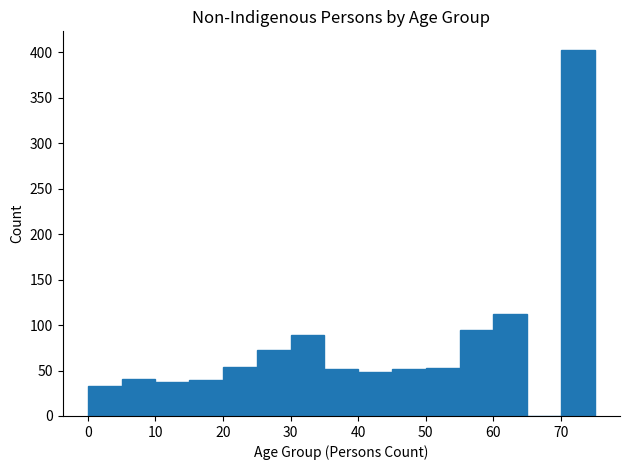

Which range on the x-axis has the tallest bar?

70 to 75